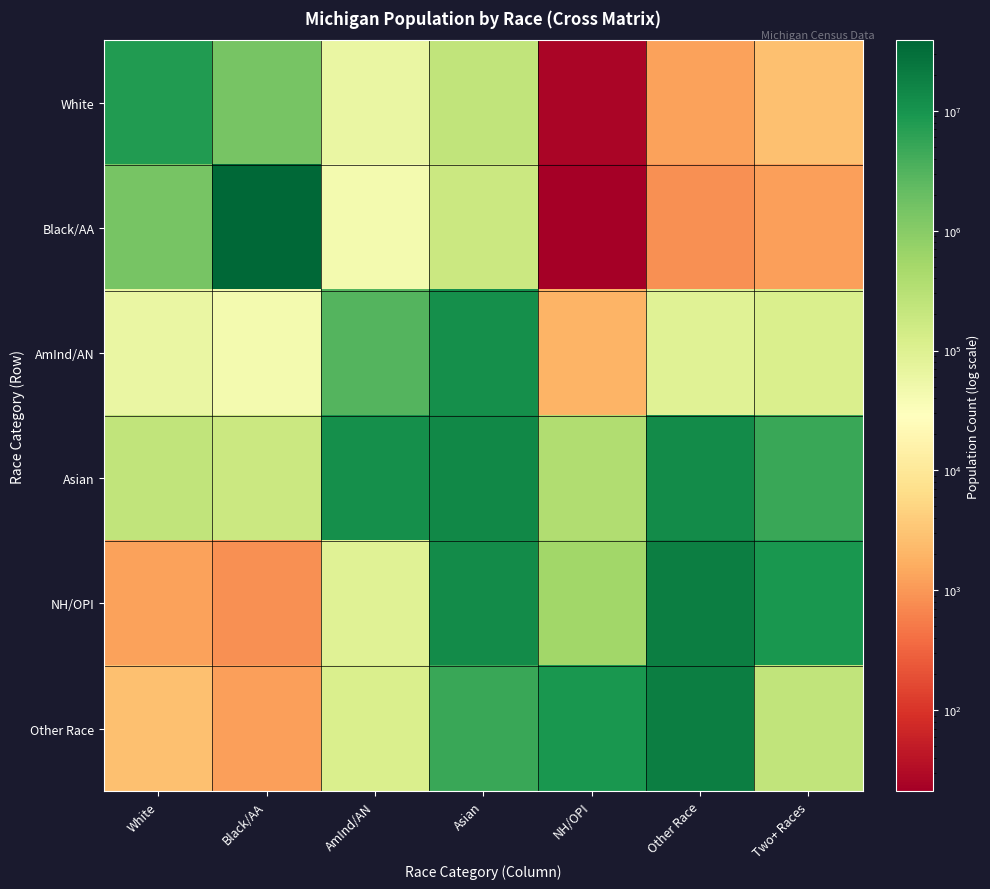

Reading left to right, transcribe all the data shown in this chart.

White: White=7803120	Black/AA=1400362	AmInd/AN=62007	Asian=238199	NH/OPI=26	Other Race=1278	Two+ Races=2695
Black/AA: White=1400362	Black/AA=38929319	AmInd/AN=44739	Asian=176342	NH/OPI=21	Other Race=820	Two+ Races=1199
AmInd/AN: White=62007	Black/AA=44739	AmInd/AN=2932248	Asian=11422616	NH/OPI=1939	Other Race=93257	Two+ Races=110836
Asian: White=238199	Black/AA=176342	AmInd/AN=11422616	Asian=14674252	NH/OPI=382409	Other Race=12651574	Two+ Races=4840677
NH/OPI: White=1278	Black/AA=820	AmInd/AN=93257	Asian=12651574	NH/OPI=540013	Other Race=19107368	Two+ Races=9009073
Other Race: White=2695	Black/AA=1199	AmInd/AN=110836	Asian=4840677	NH/OPI=9009073	Other Race=19107368	Two+ Races=230319